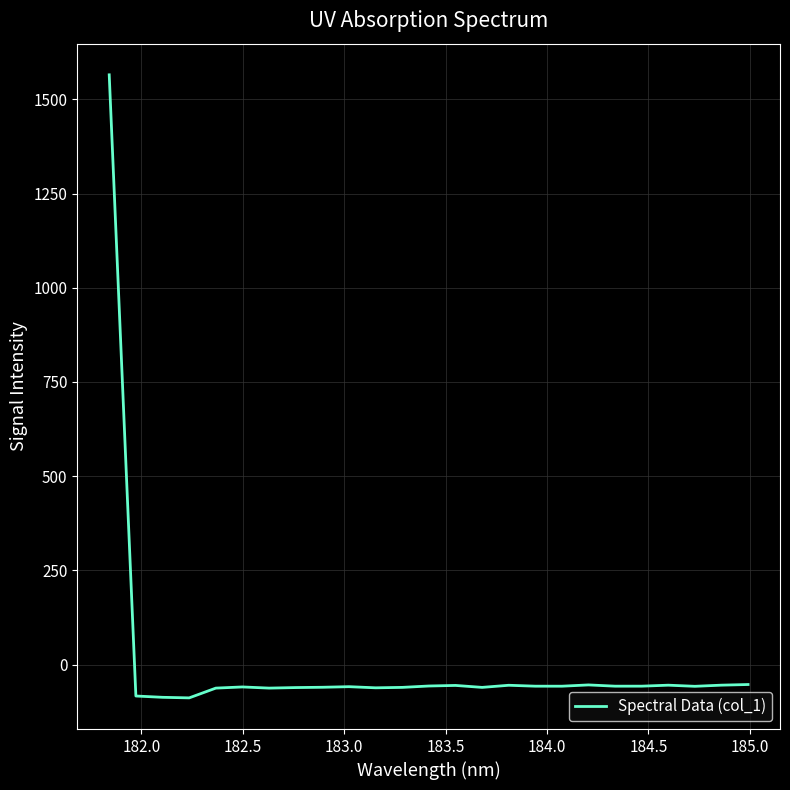

What is the maximum value shown in the chart?

1565.4